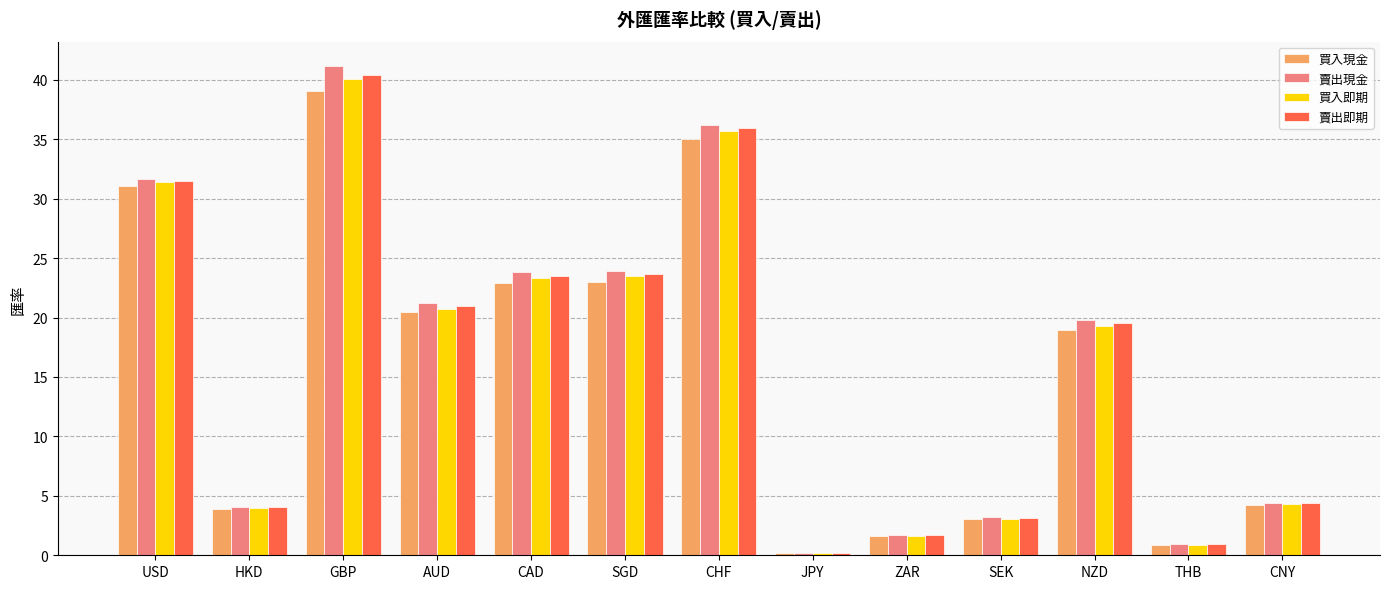

What is the total value across all series at HKD?

16.0